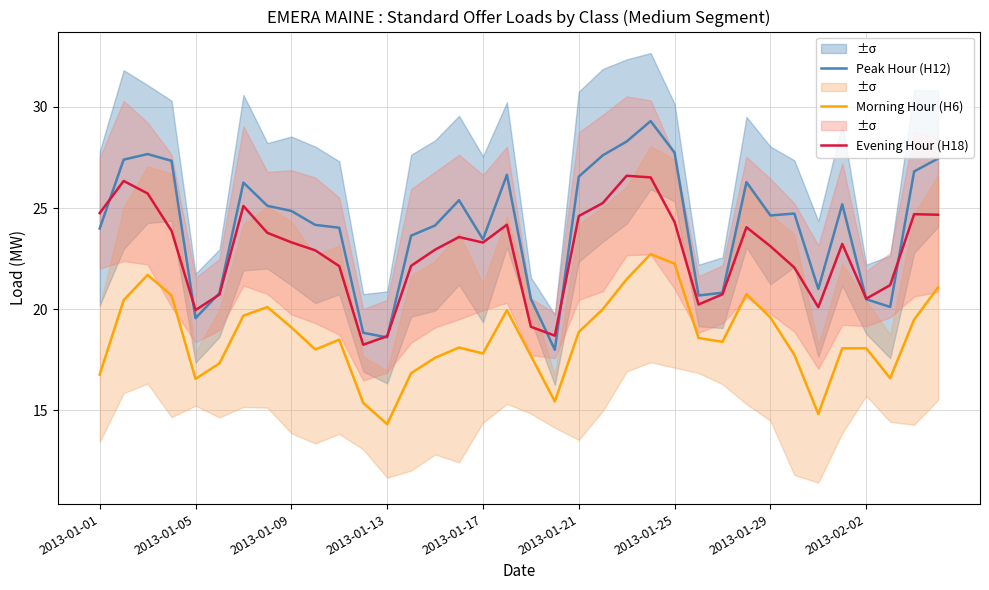

True or false: Morning Hour (H6) and Evening Hour (H18) cross at least once.

False